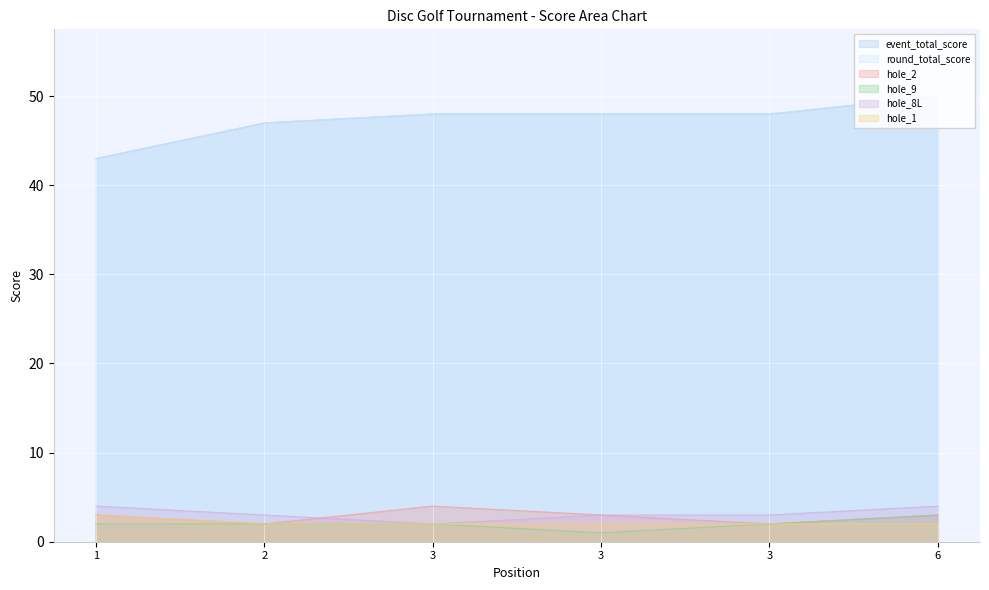

At 3, list the series in order from largest to smallest.

event_total_score, round_total_score, hole_2, hole_9, hole_8L, hole_1